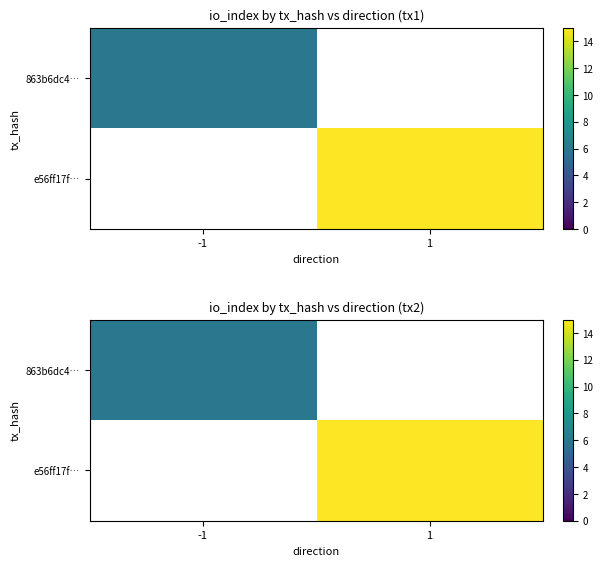

Which has a higher value, -1 or 1?

1